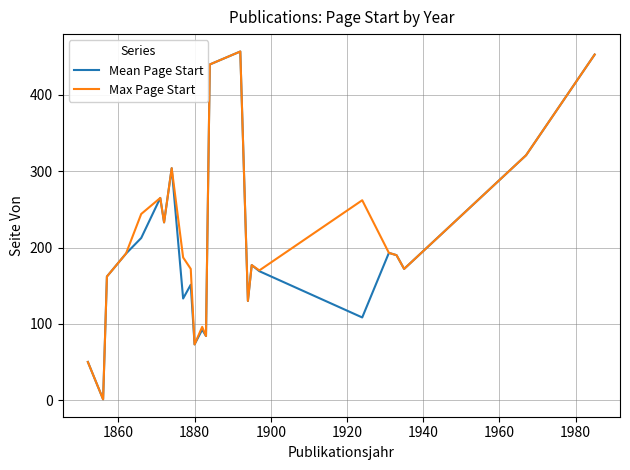

At how many categories does at least one series exceed 140?

18